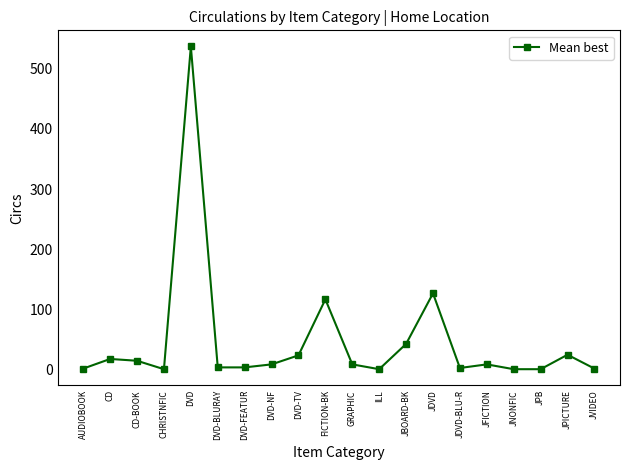

Where is the first local minimum?

CHRISTNFIC